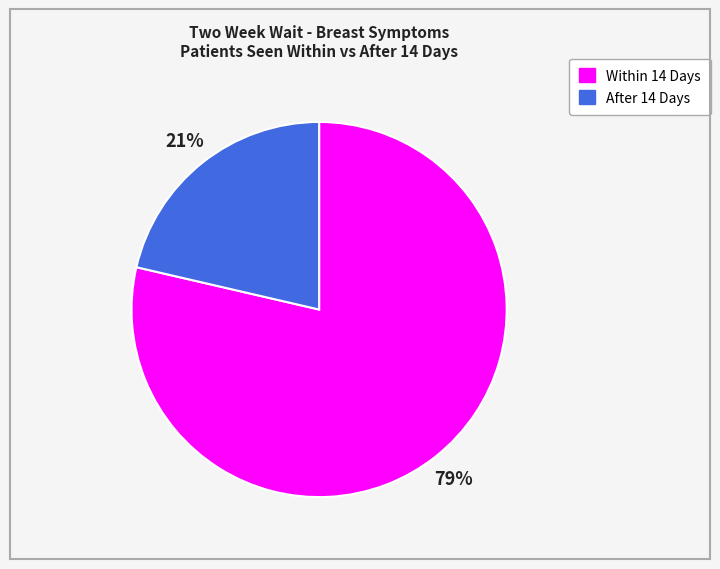

Combined, do After 14 Days and Within 14 Days account for over 50%?

Yes